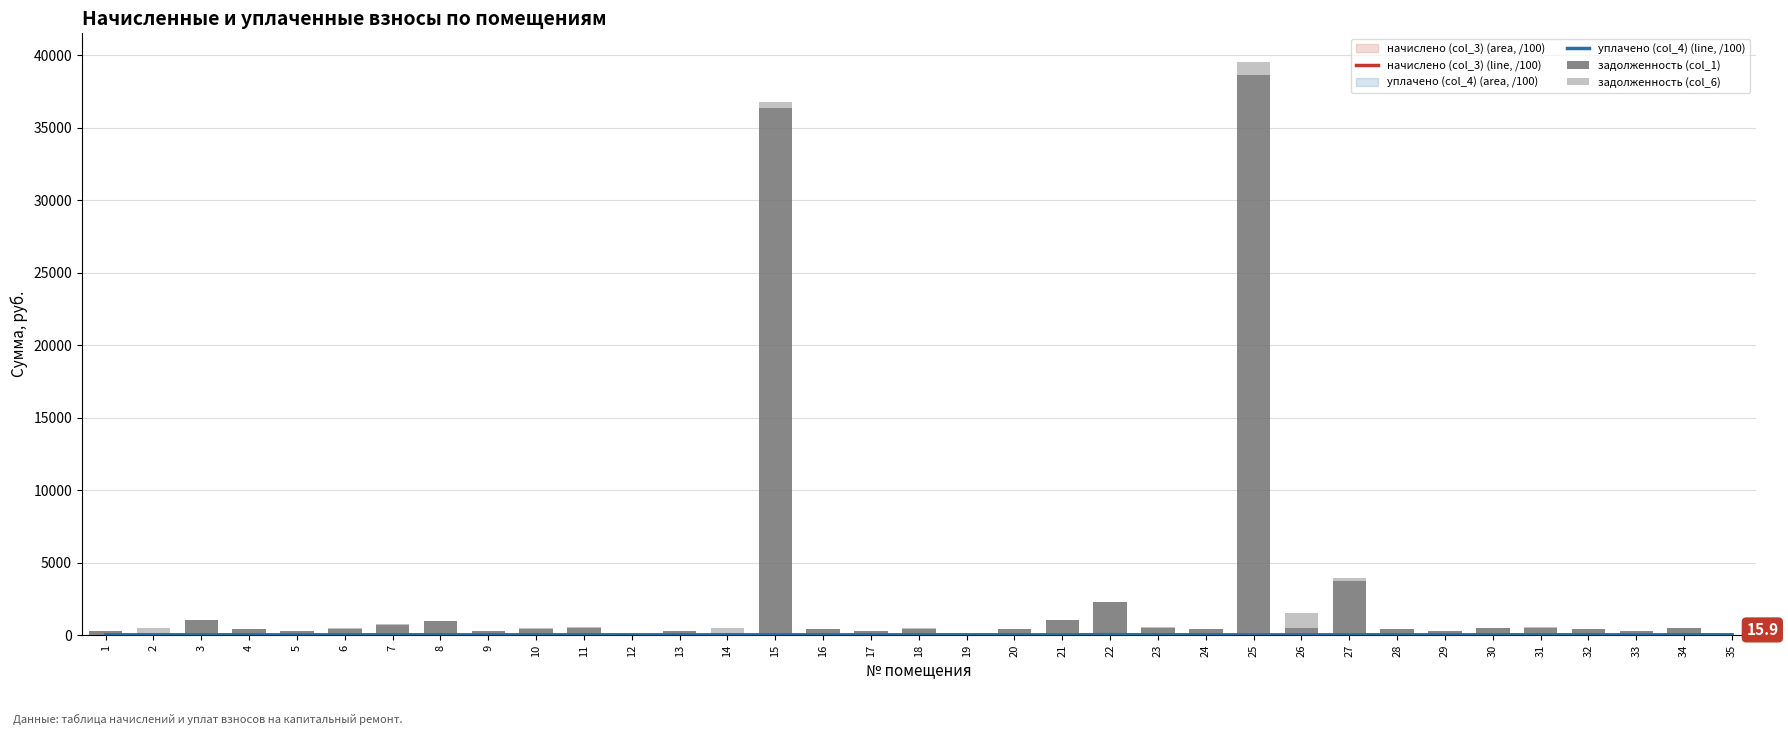

How many groups of bars are there?

35